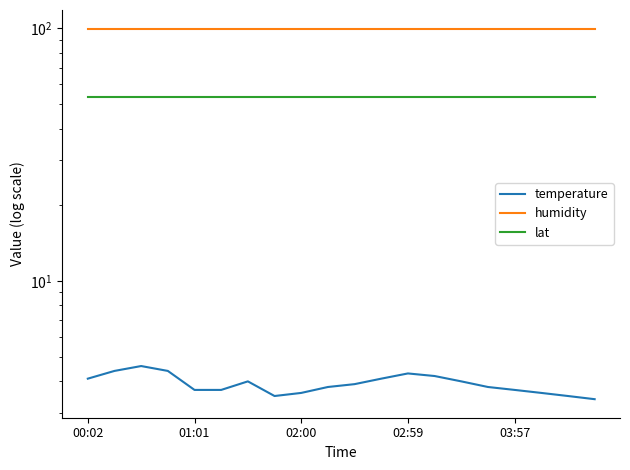

The value of lat at 5 is 86.1. True or false?

False